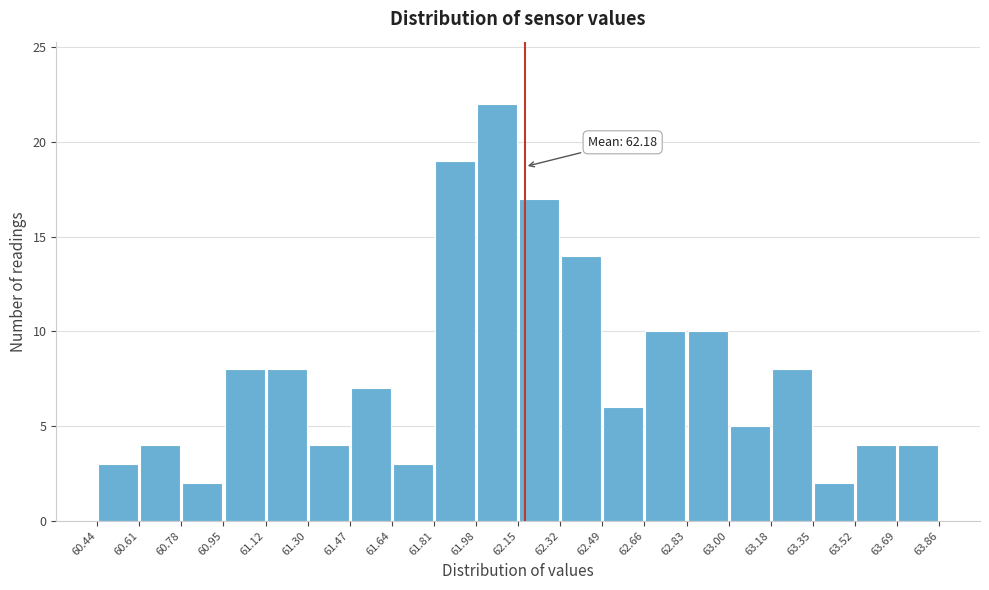

Which range on the x-axis has the tallest bar?

61.98 to 62.15